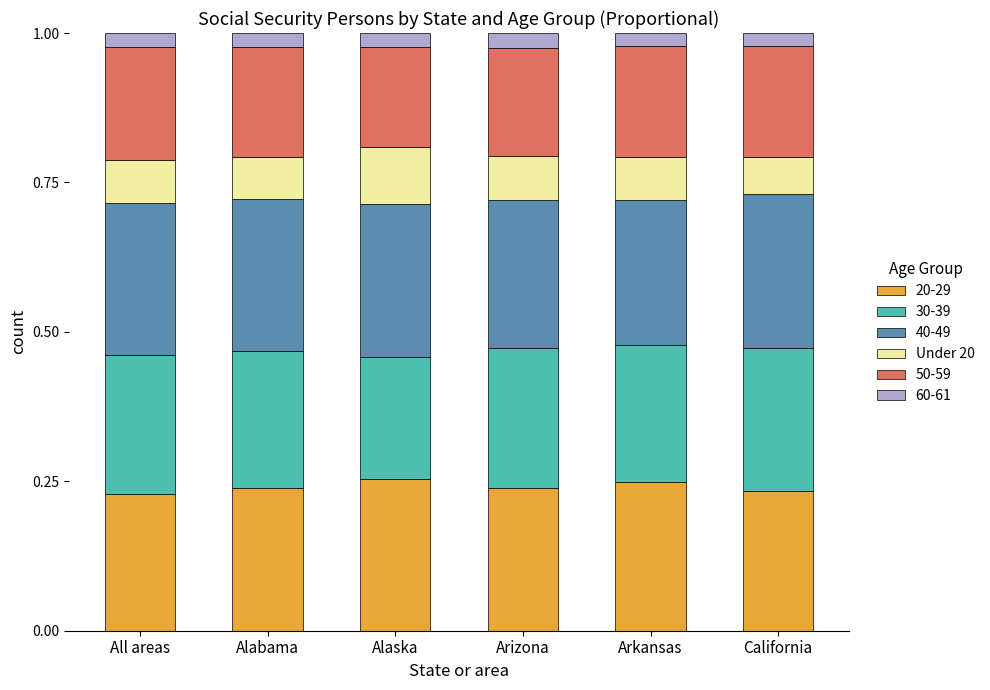

Between Arkansas and All areas, which is larger?

Arkansas